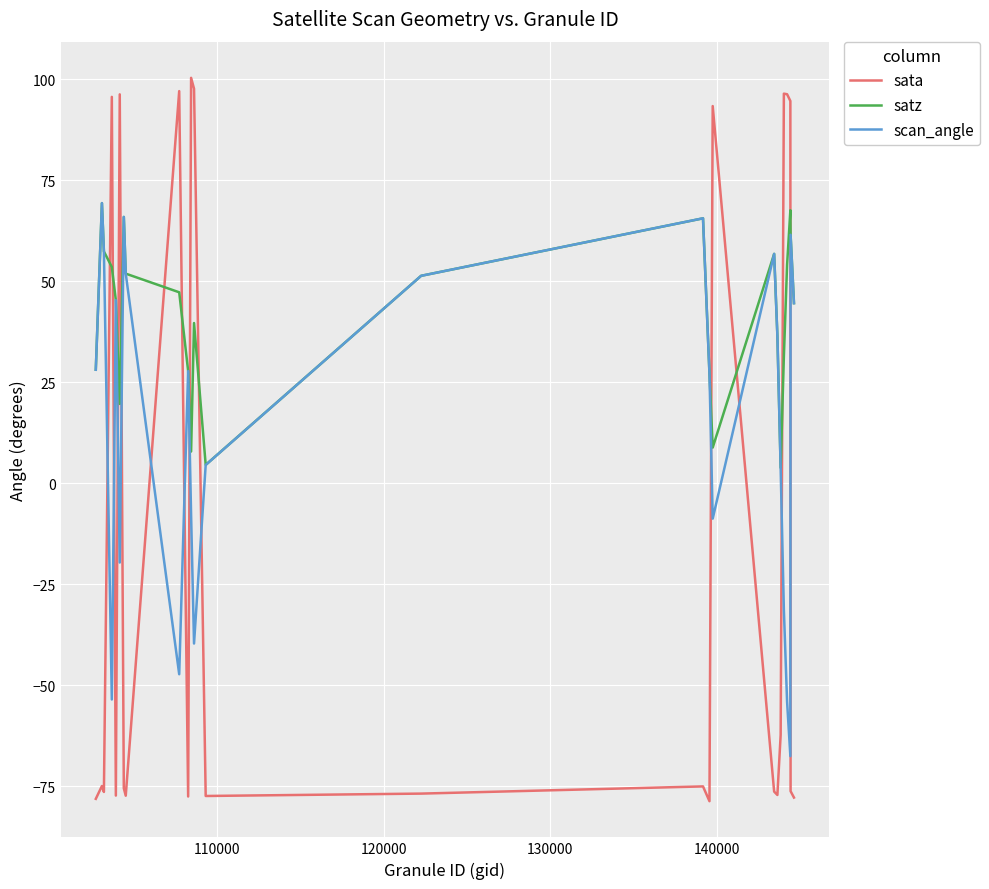

Rank the series by their average value, from highest to lowest.

satz, scan_angle, sata